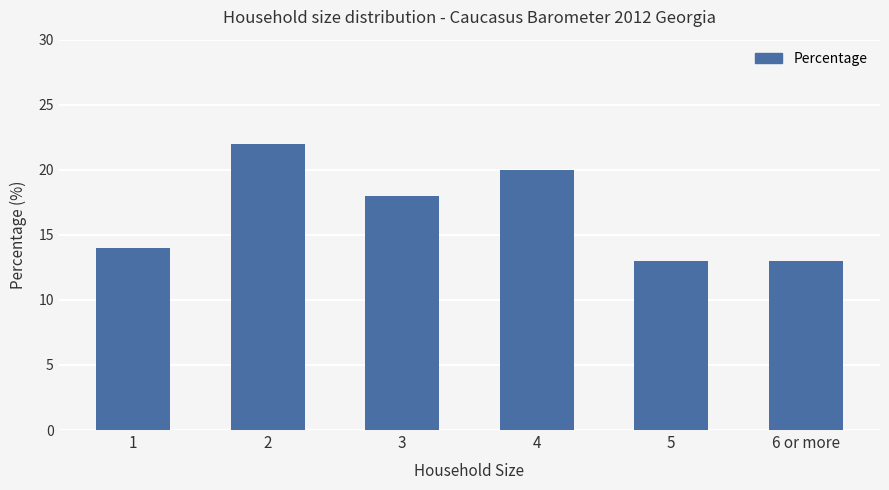

Reading left to right, what are all the values shown in this chart?

1=14	2=22	3=18	4=20	5=13	6 or more=13